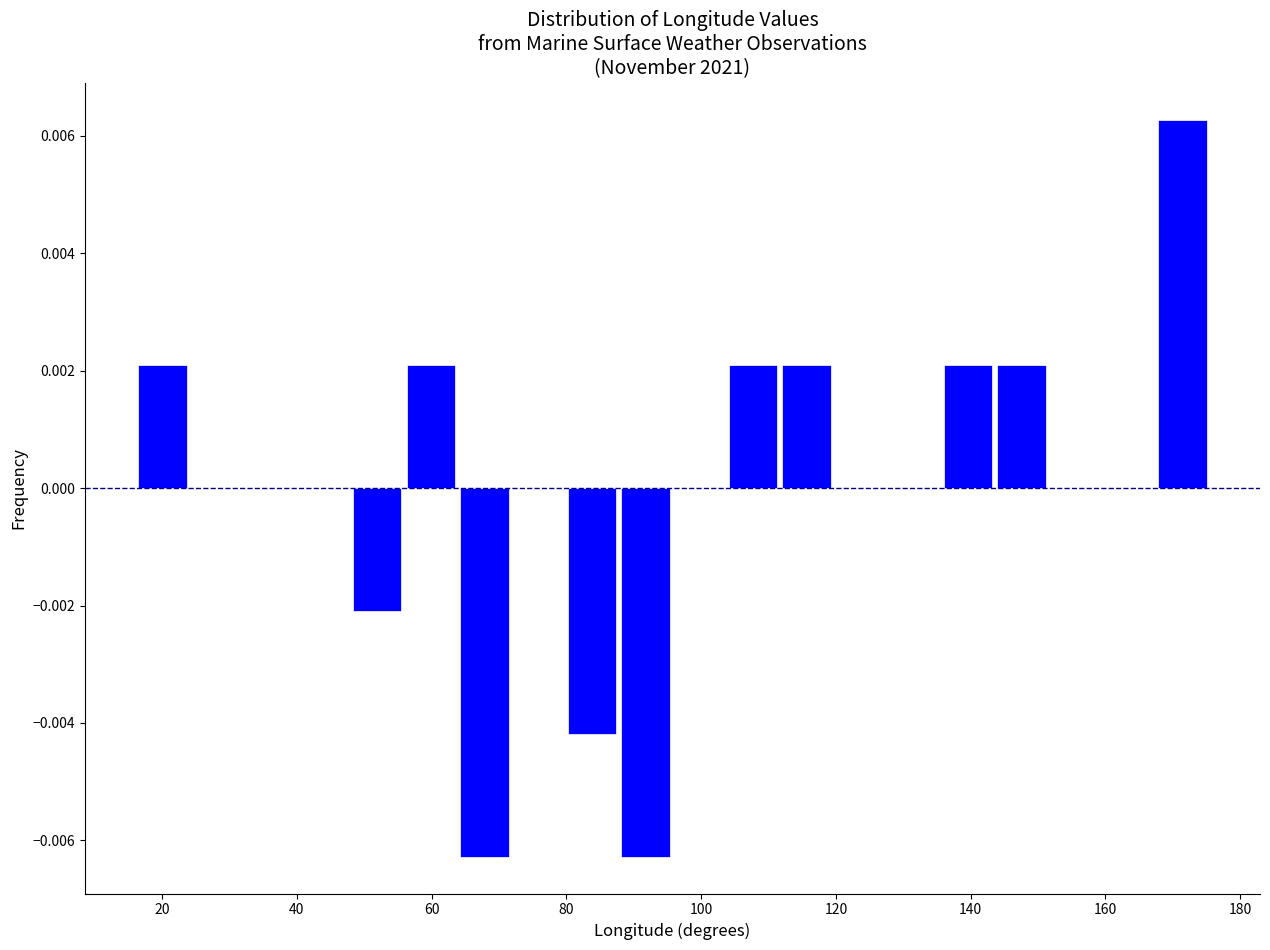

Read against the x-axis, roughly where is the centre of the tallest bar?

172